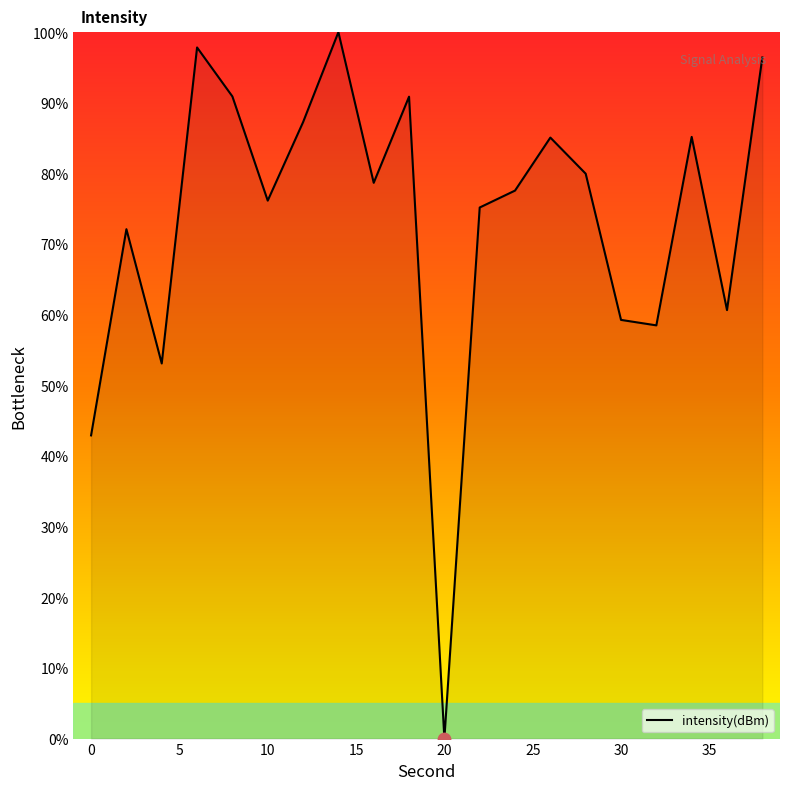

What is the maximum value shown in the chart?

100.0